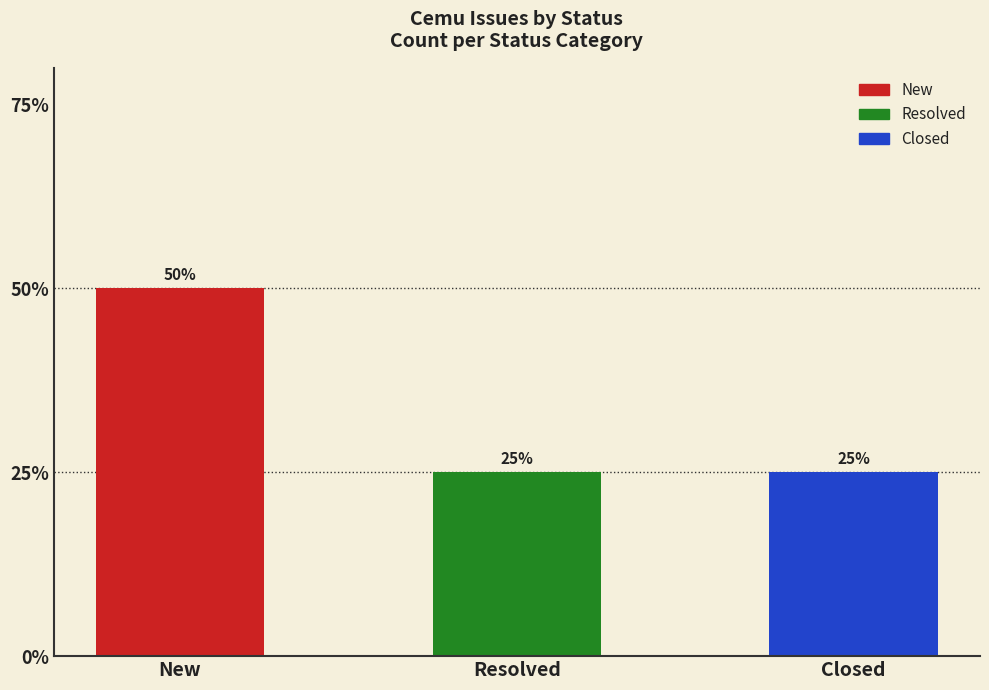

What position from the left is New?

1